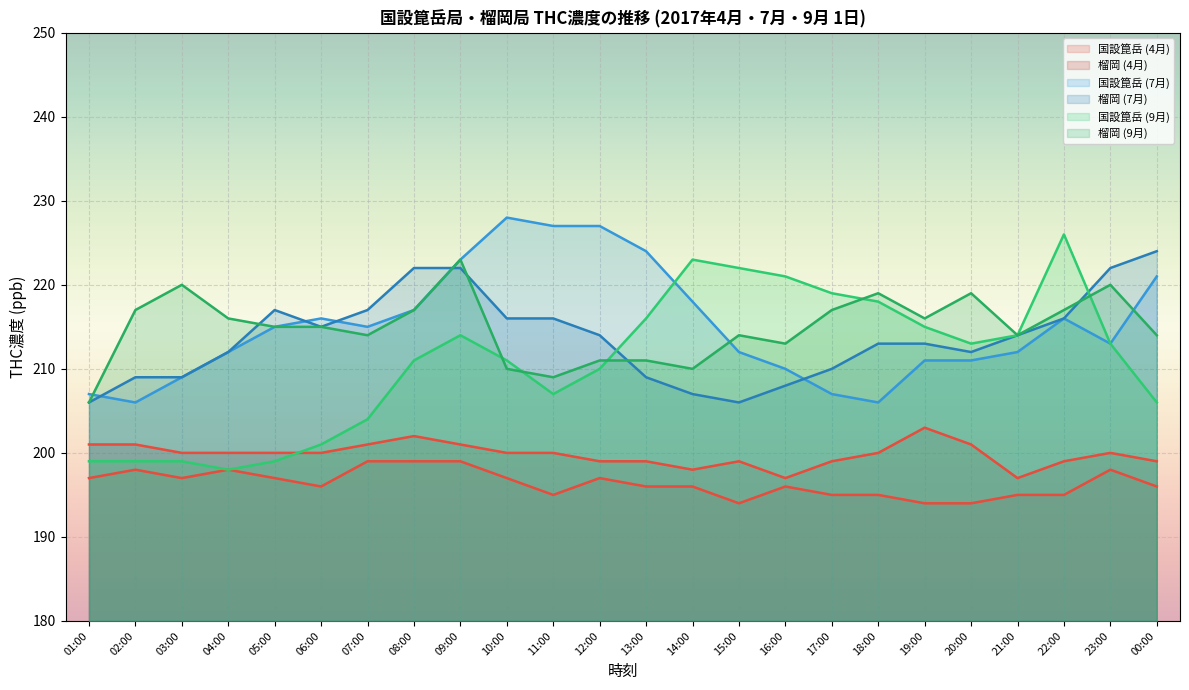

At which category is the sum across all series the highest?

09:00